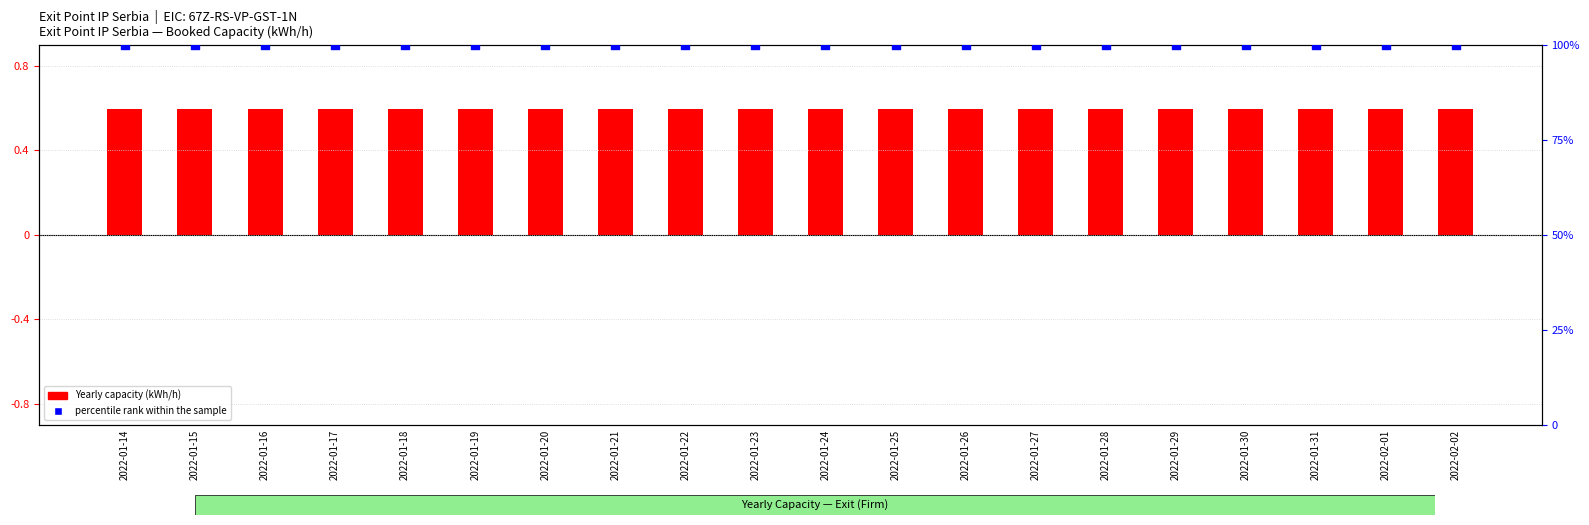

What are all the series names shown in the legend?

Yearly capacity (kWh/h), percentile rank within the sample